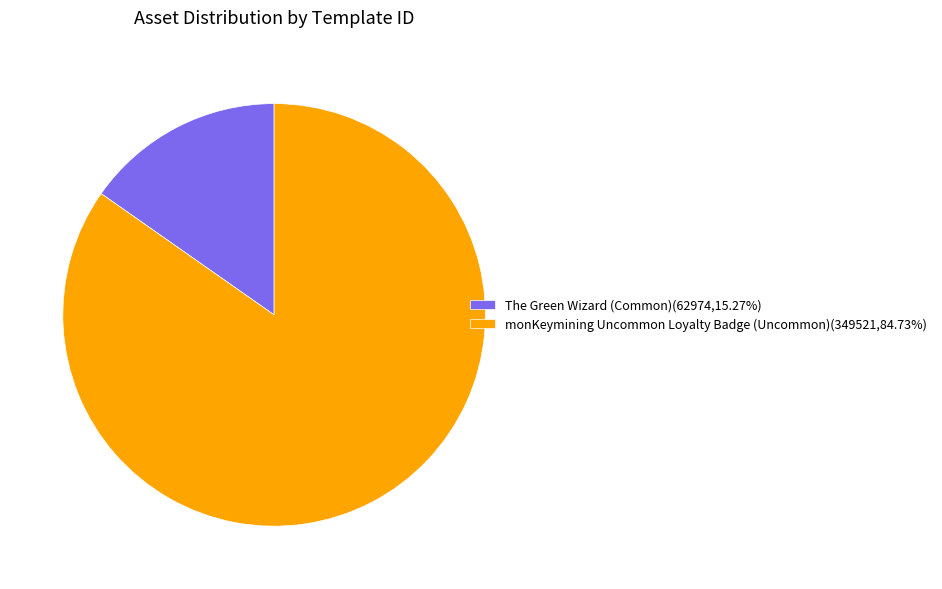

Is monKeymining Uncommon Loyalty Badge (Uncommon)(349521,84.73%) the majority of the pie?

Yes